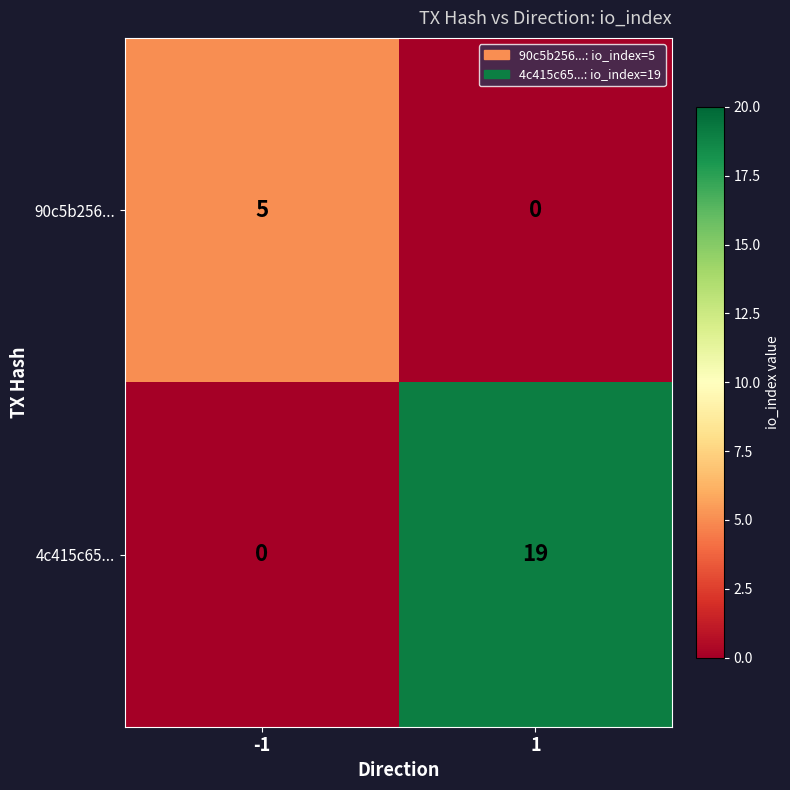

List the series in order of their peak value, highest first.

4c415c65..., 90c5b256...